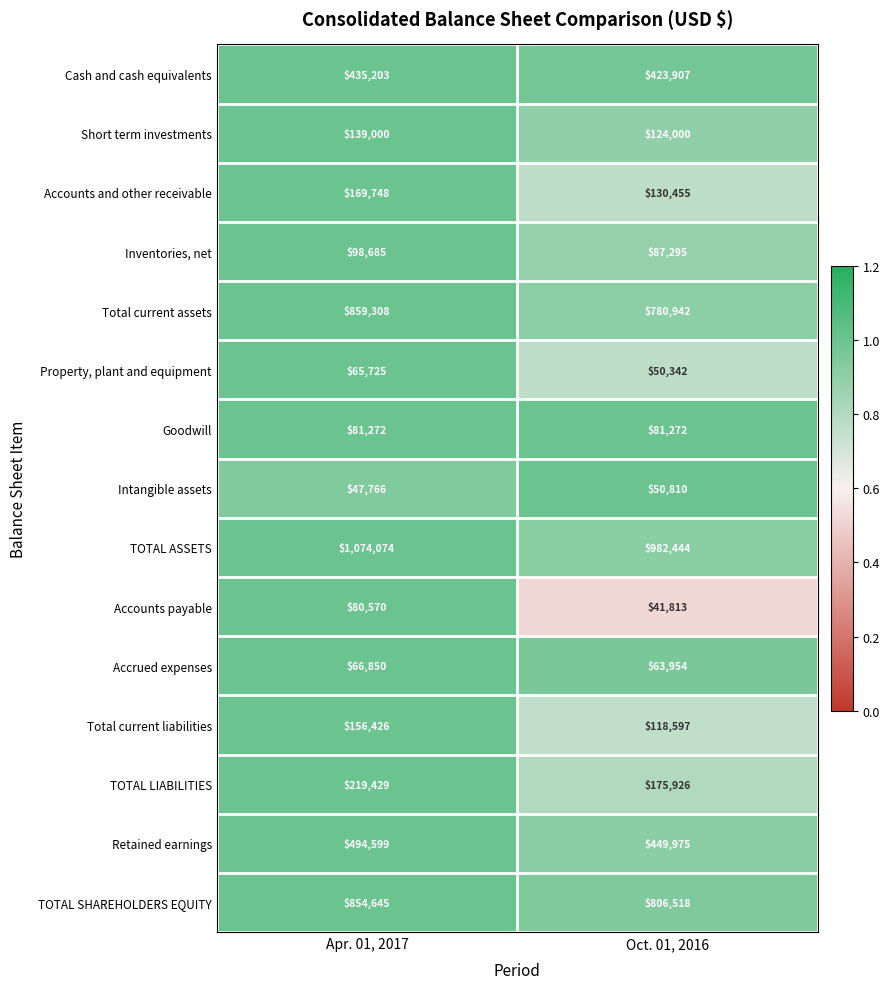

Reading right to left, extract all data points from this chart.

Cash and cash equivalents: Oct. 01, 2016=423907	Apr. 01, 2017=435203
Short term investments: Oct. 01, 2016=124000	Apr. 01, 2017=139000
Accounts and other receivable: Oct. 01, 2016=130455	Apr. 01, 2017=169748
Inventories, net: Oct. 01, 2016=87295	Apr. 01, 2017=98685
Total current assets: Oct. 01, 2016=780942	Apr. 01, 2017=859308
Property, plant and equipment: Oct. 01, 2016=50342	Apr. 01, 2017=65725
Goodwill: Oct. 01, 2016=81272	Apr. 01, 2017=81272
Intangible assets: Oct. 01, 2016=50810	Apr. 01, 2017=47766
TOTAL ASSETS: Oct. 01, 2016=982444	Apr. 01, 2017=1074074
Accounts payable: Oct. 01, 2016=41813	Apr. 01, 2017=80570
Accrued expenses: Oct. 01, 2016=63954	Apr. 01, 2017=66850
Total current liabilities: Oct. 01, 2016=118597	Apr. 01, 2017=156426
TOTAL LIABILITIES: Oct. 01, 2016=175926	Apr. 01, 2017=219429
Retained earnings: Oct. 01, 2016=449975	Apr. 01, 2017=494599
TOTAL SHAREHOLDERS EQUITY: Oct. 01, 2016=806518	Apr. 01, 2017=854645